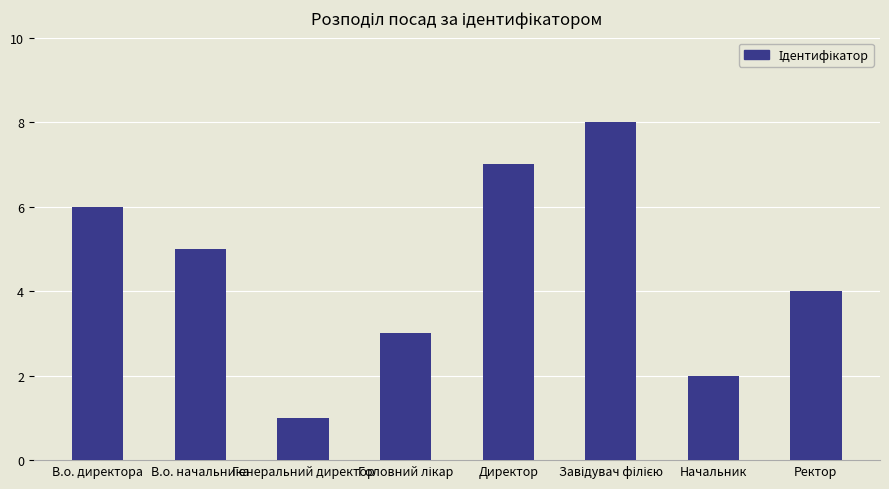

The chart shows a value of 5 at В.о. начальника. True or false?

True